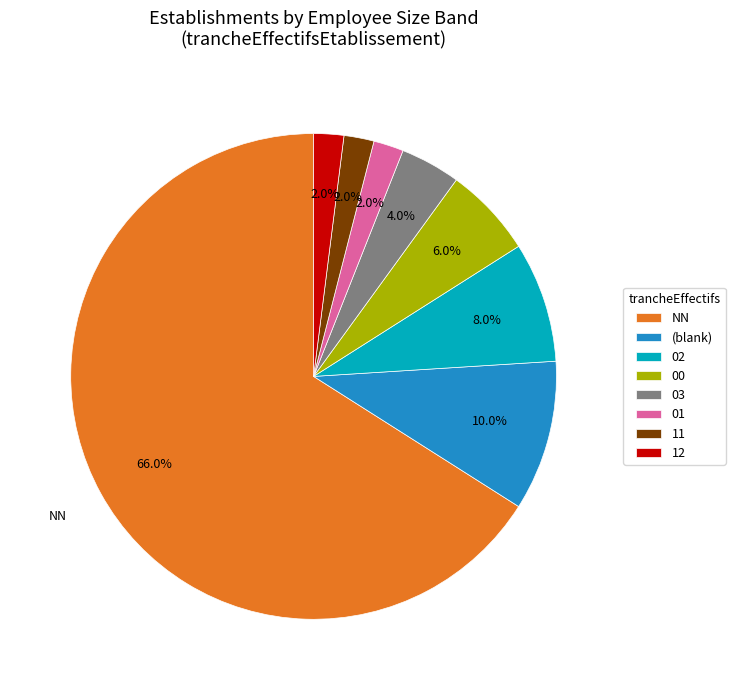

To the nearest percent, what portion does NN represent?

66%